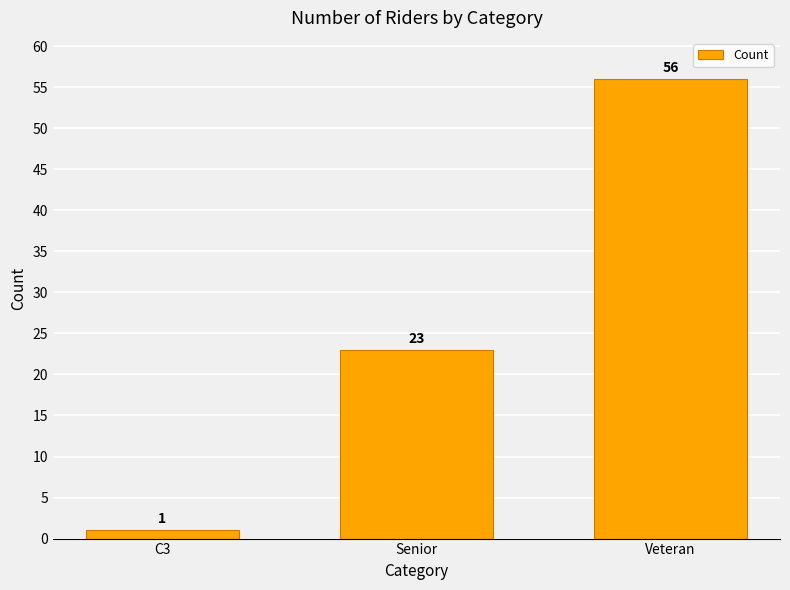

How many data points does each series have?

3